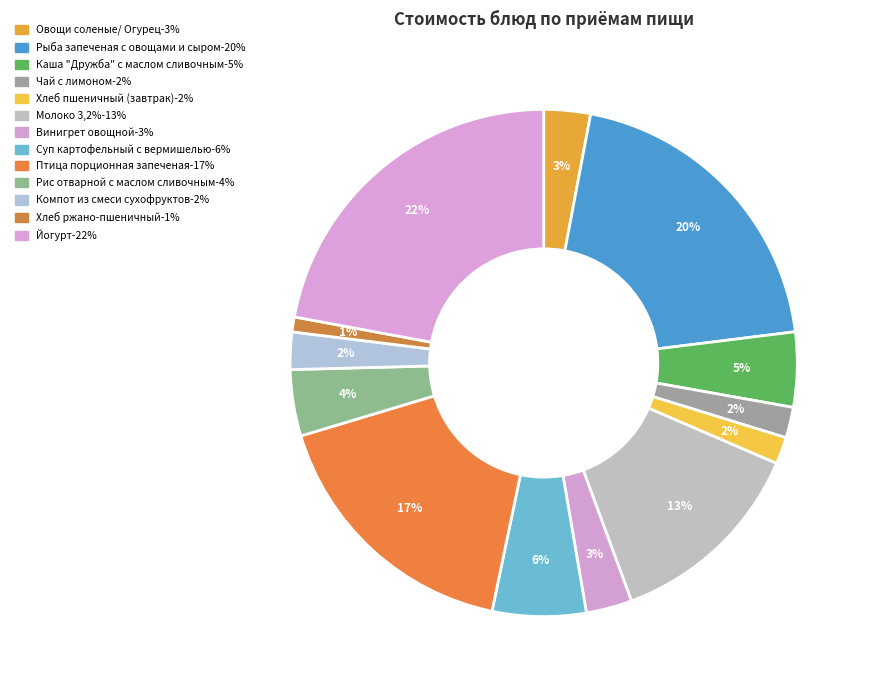

How many slices are in this pie chart?

13